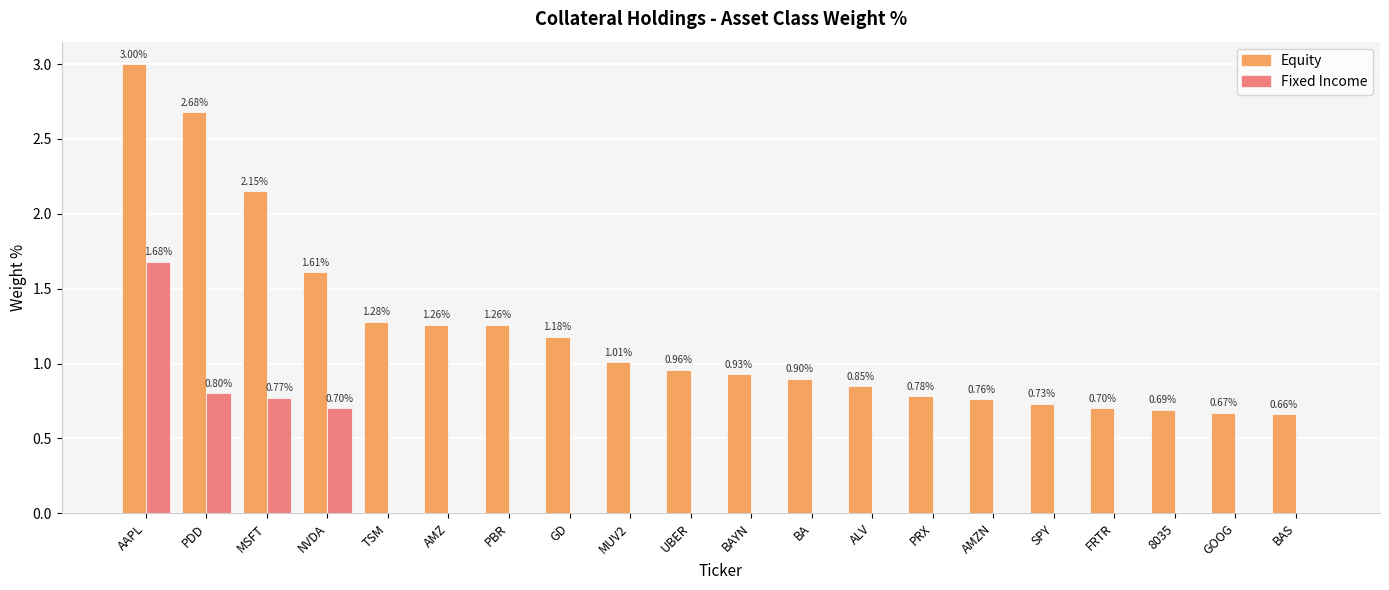

What is the spread (max minus min) of values at MSFT?

1.4